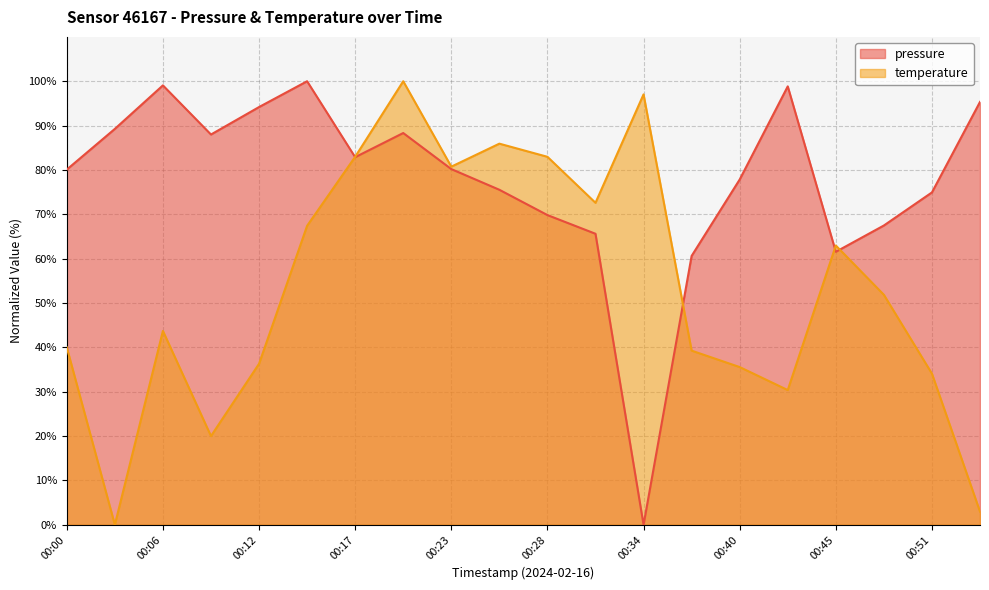

What is the difference between the highest and lowest values at 00:17?

0.1